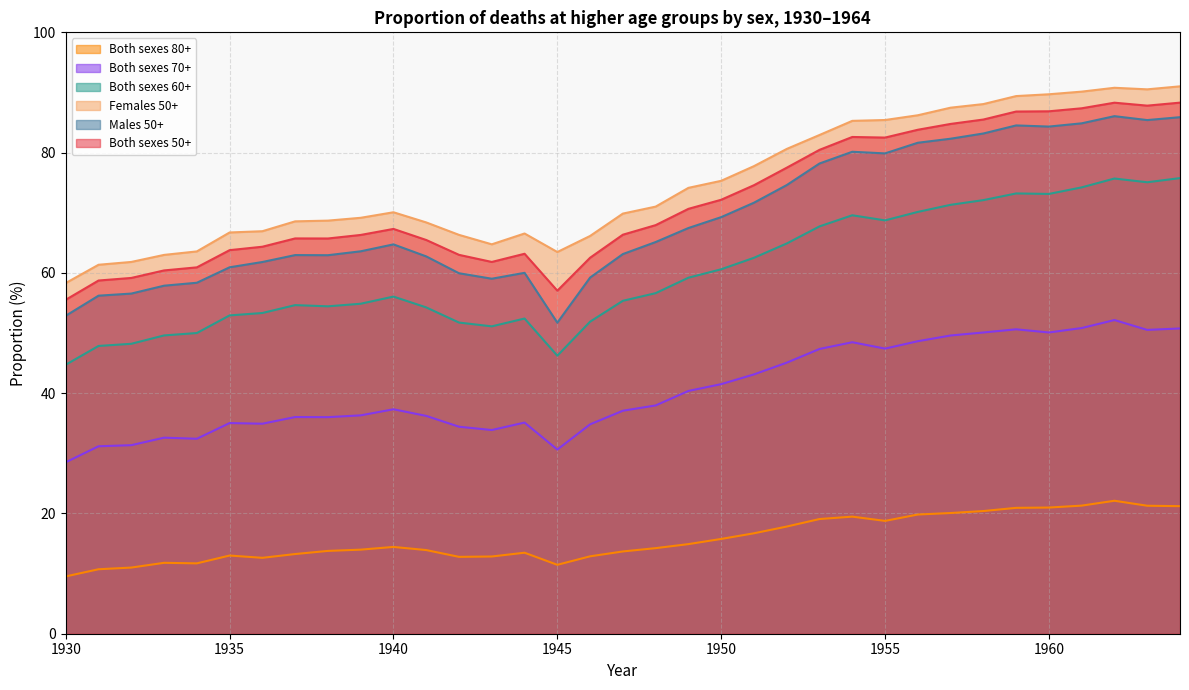

At which label does Both sexes 80+ first exceed 14?

1940